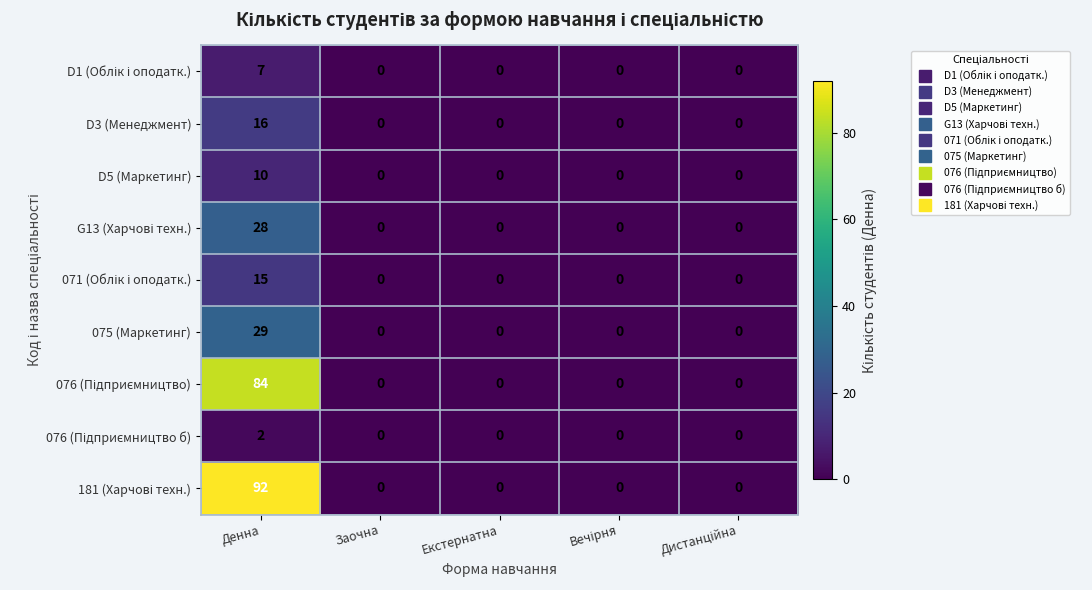

What is the difference between the highest and lowest values at Денна?

90